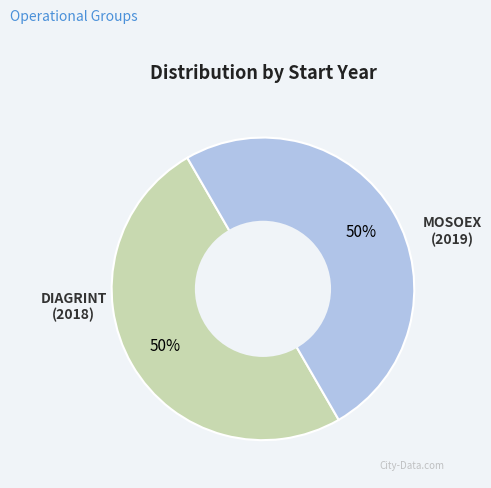

To the nearest percent, what is the average slice percentage?

50%